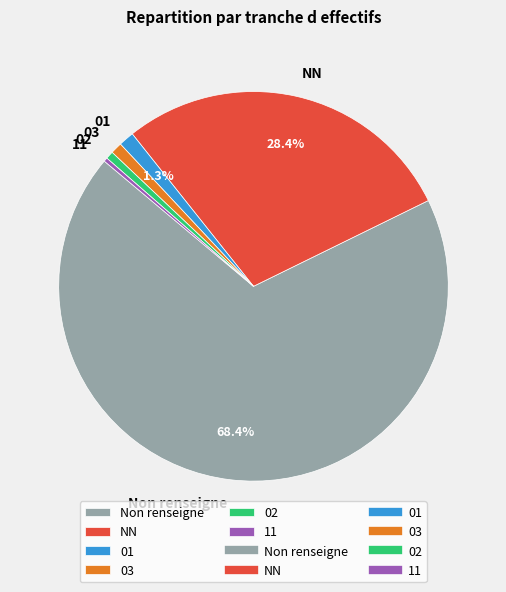

Which slice is the largest?

Non renseigne